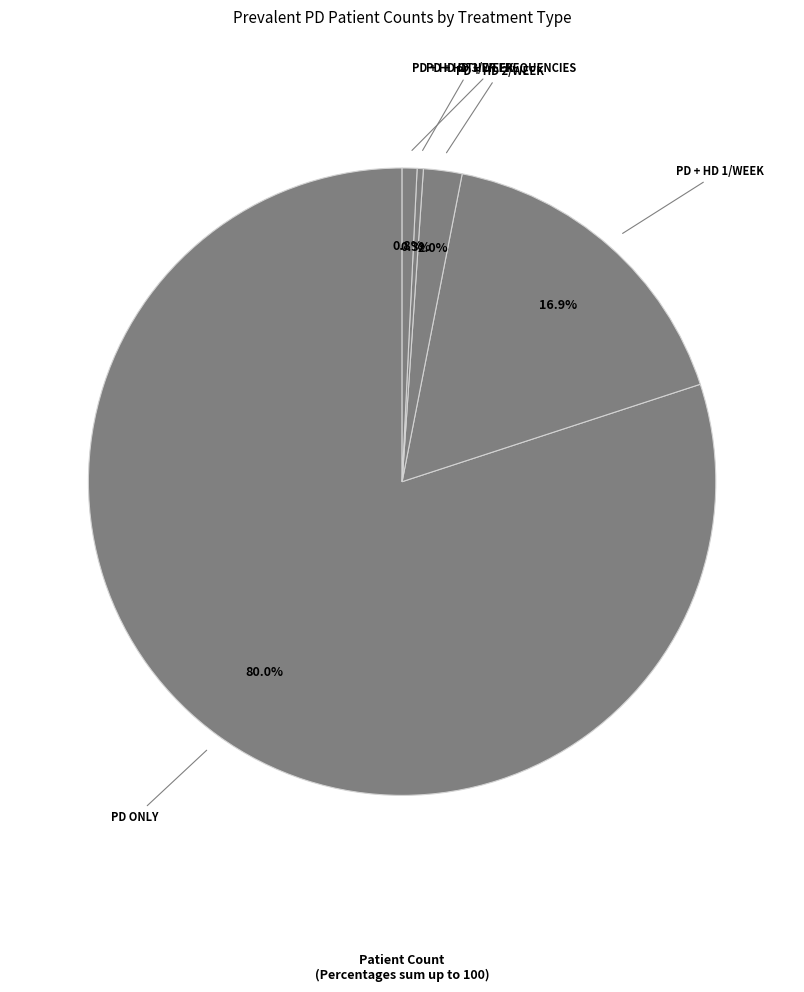

How many slices are in this pie chart?

5